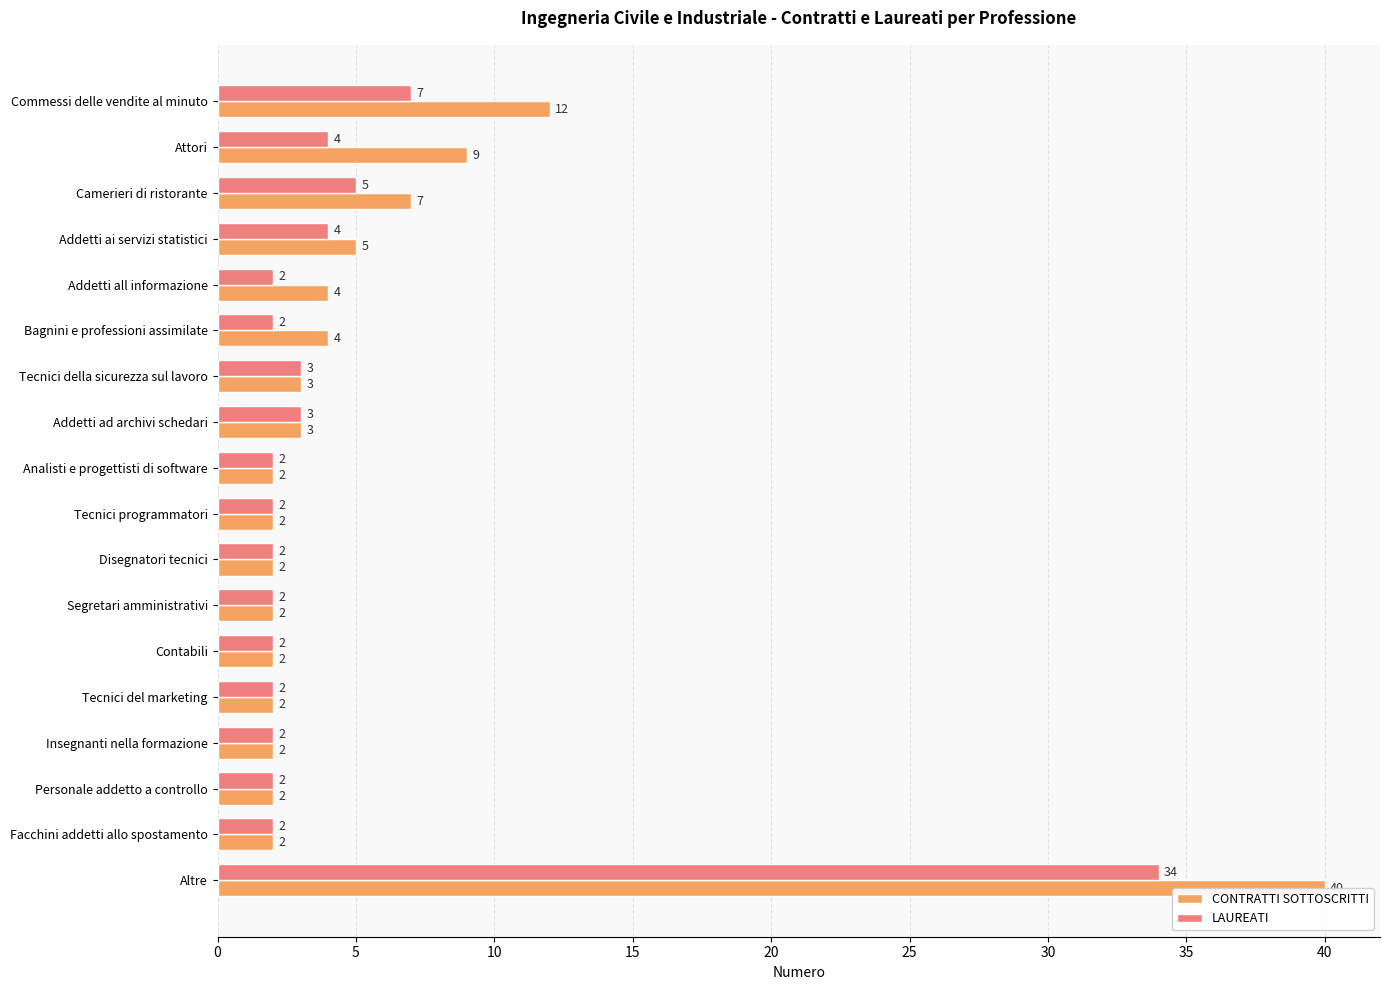

Rank the series by their maximum value, from lowest to highest.

LAUREATI, CONTRATTI SOTTOSCRITTI